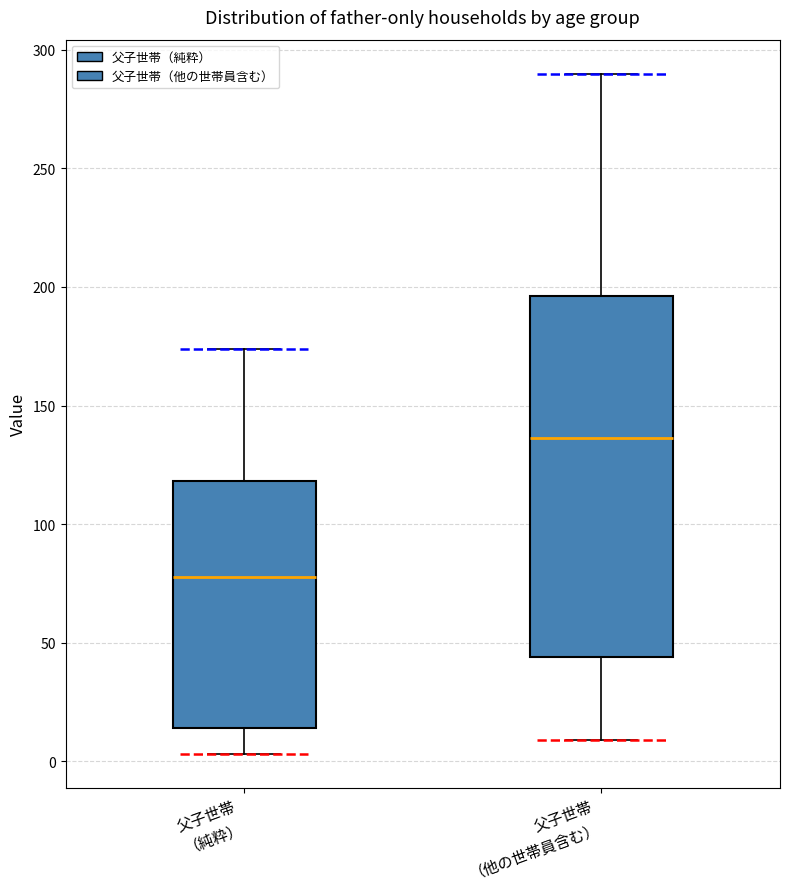

Reading left to right, transcribe this box plot: for each box, give where its median line is, the range the box spans, and where its two whiskers end, as read against the y-axis. The values are not printed on the chart, so give them approximately, as read against the axis.

父子世帯 （純粋）: median 80, box 15 to 120, whiskers 5 to 175
父子世帯 （他の世帯員含む）: median 135, box 45 to 195, whiskers 10 to 290